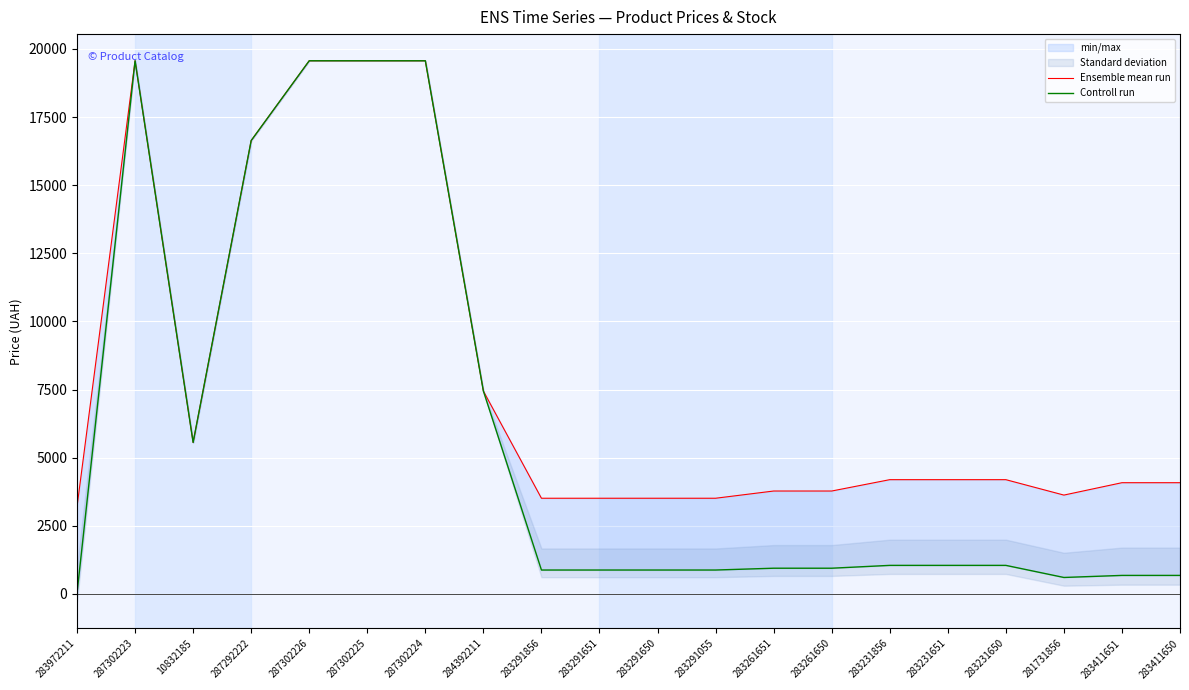

True or false: Controll run has a value of 16636.8 at 287292222.

True